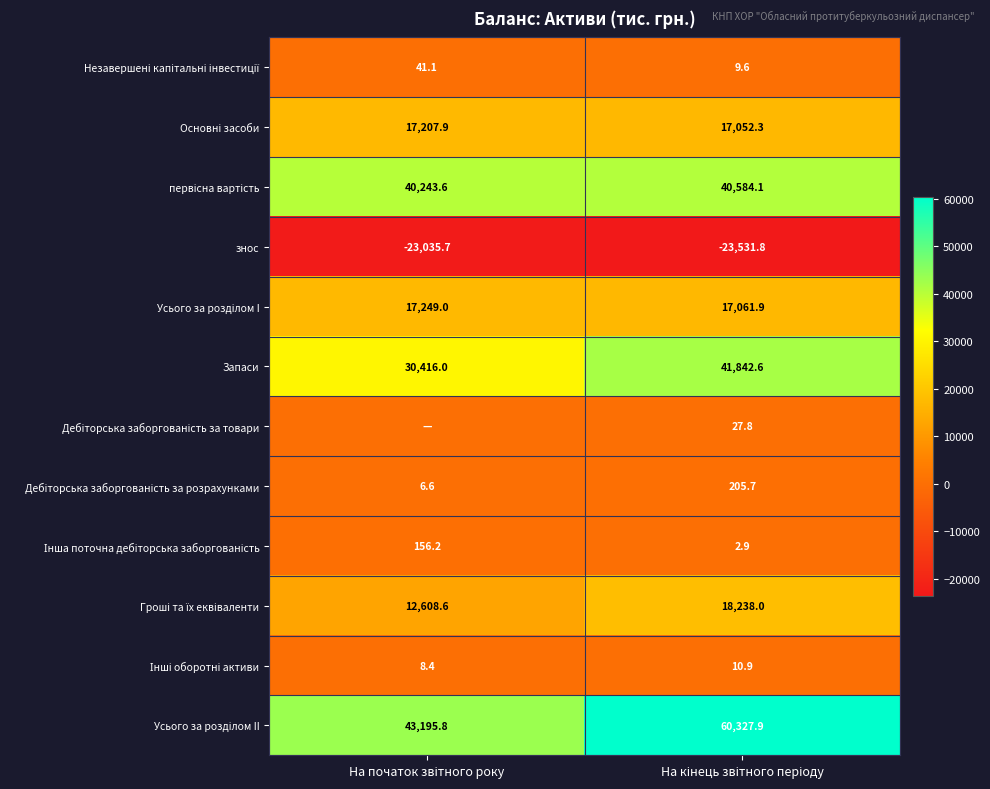

How many data points does each series have?

2